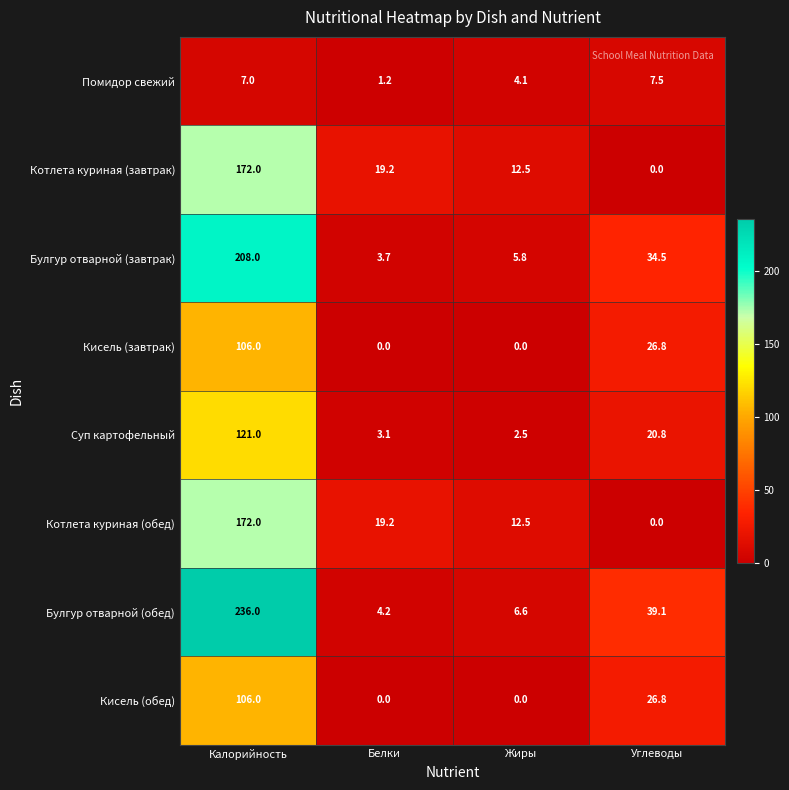

Rank the categories by Булгур отварной (завтрак) value from lowest to highest.

Белки, Жиры, Углеводы, Калорийность